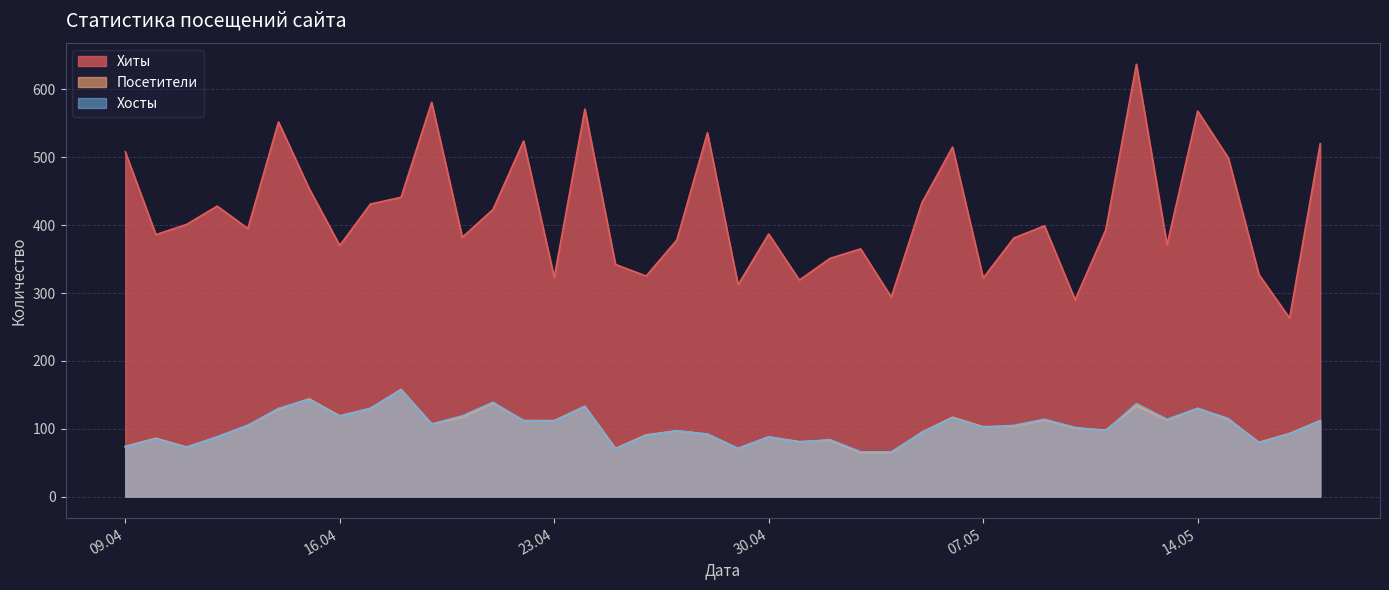

True or false: Посетители has more than 1 points higher than both neighbors.

True